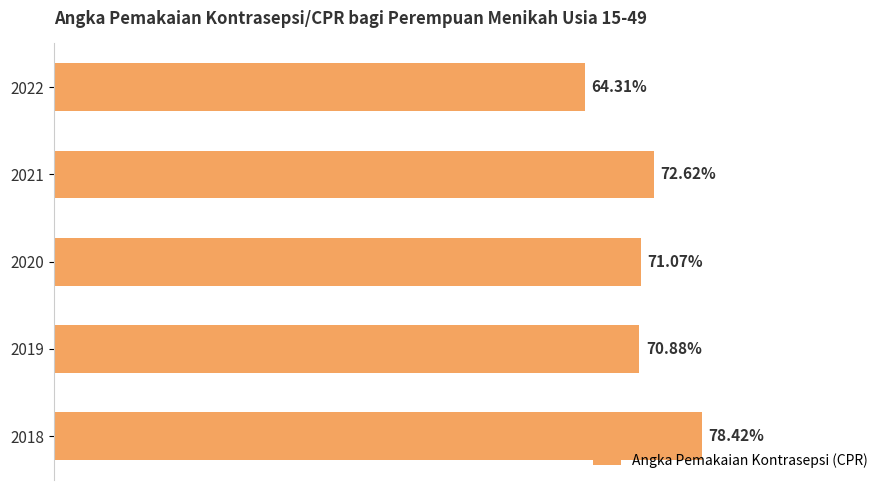

Rank the categories by value from lowest to highest.

2022, 2019, 2020, 2021, 2018